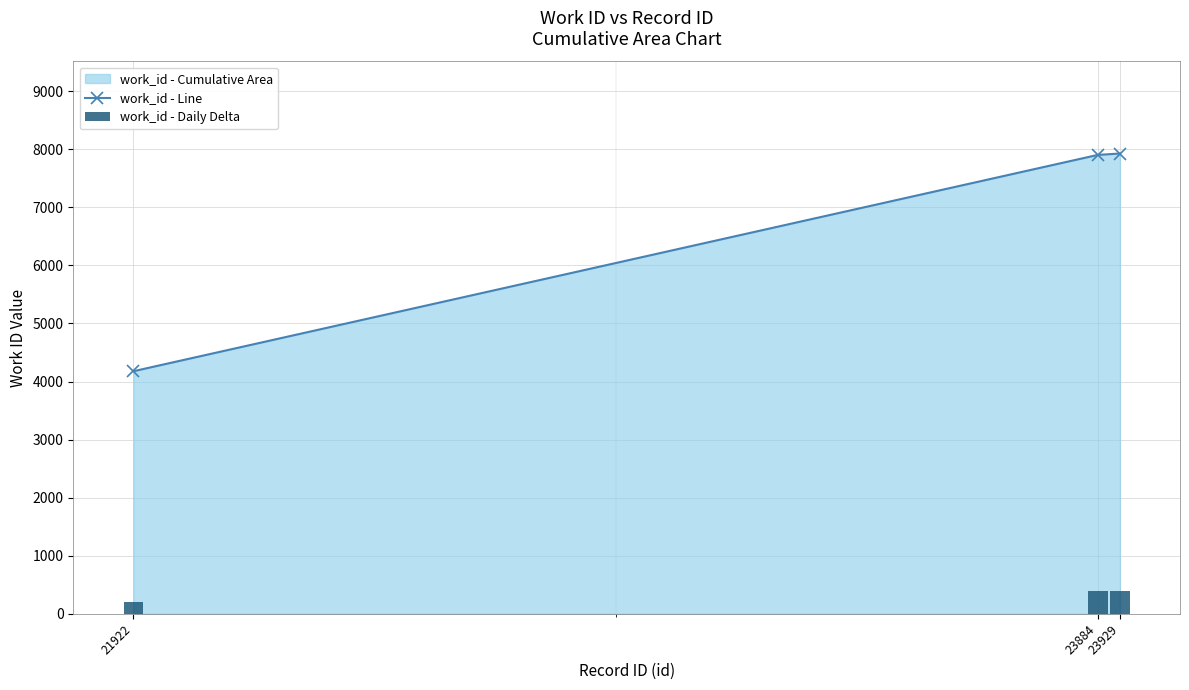

Reading left to right, transcribe all the data shown in this chart.

work_id - Line: 21922=4177.0	23884=7902.0	23929=7926.0
work_id - Daily Delta: 21922=208.9	23884=395.1	23929=396.3